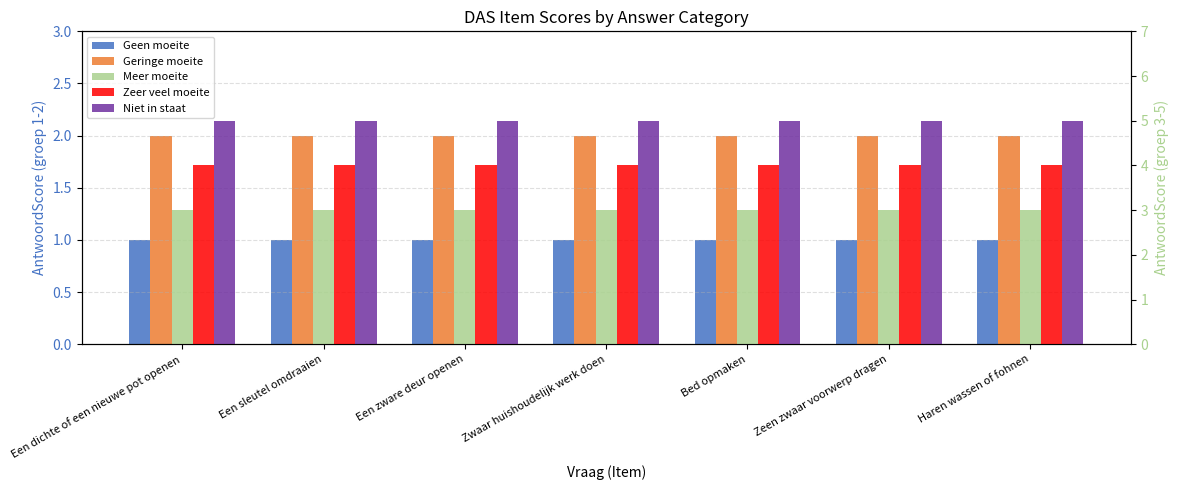

Which series has the largest total across all categories?

Niet in staat